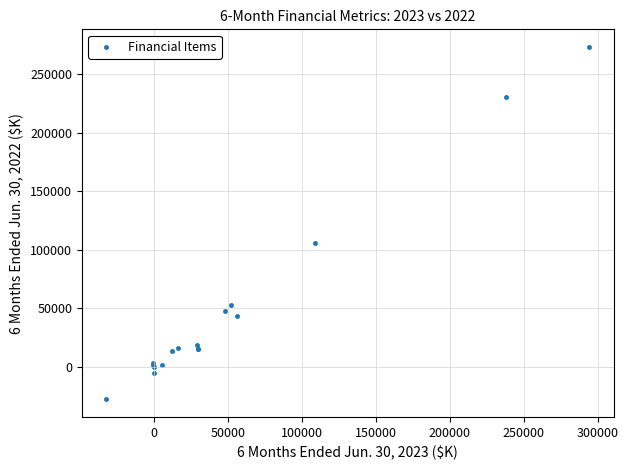

What Y value in the scatter plot is closest to 122686?

106050